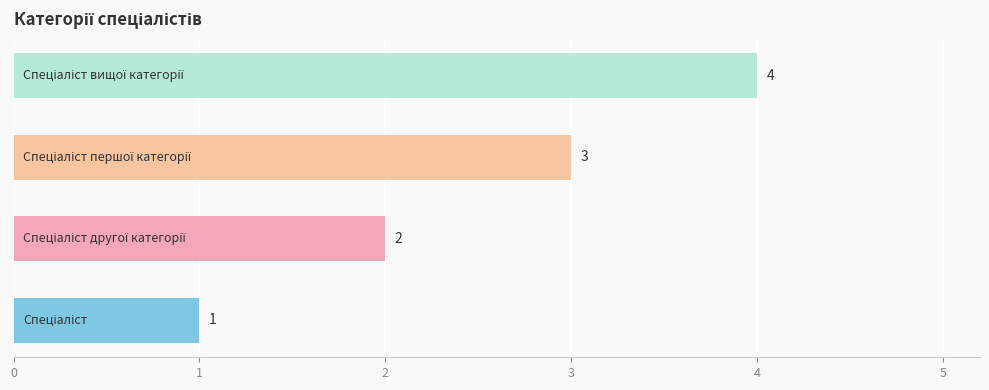

What is the difference between the maximum and minimum values?

3